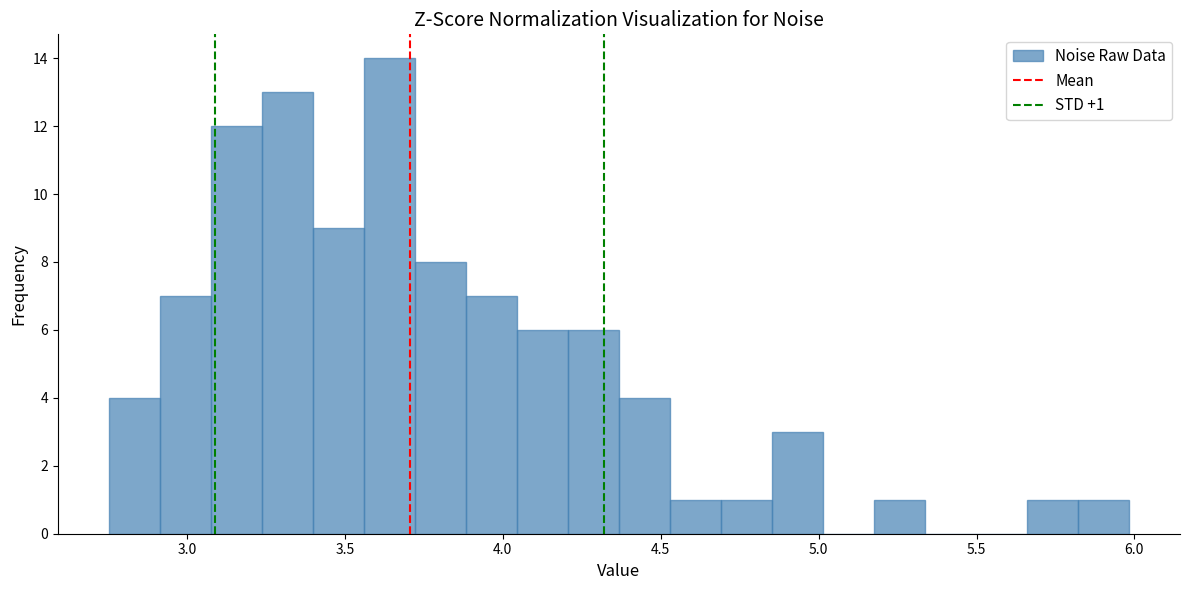

Read against the x-axis, roughly where is the centre of the tallest bar?

3.65